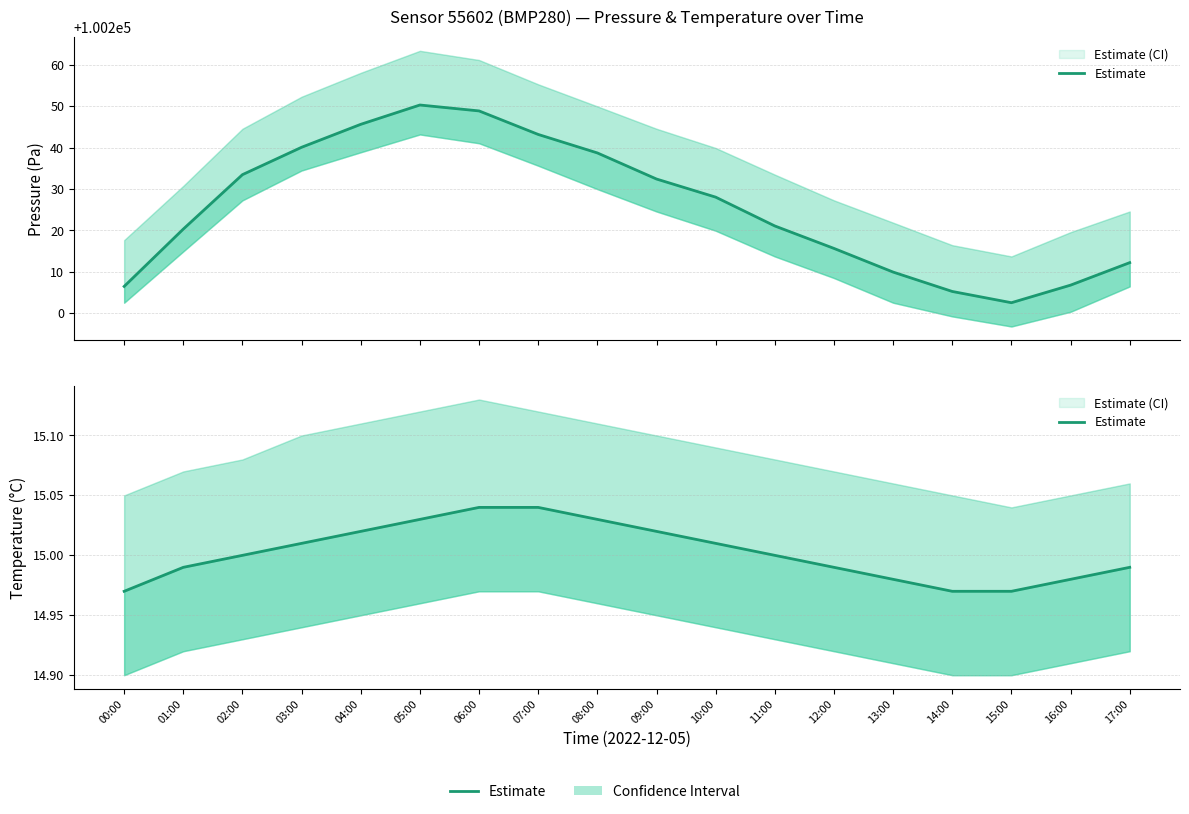

How many values are below 15?

8